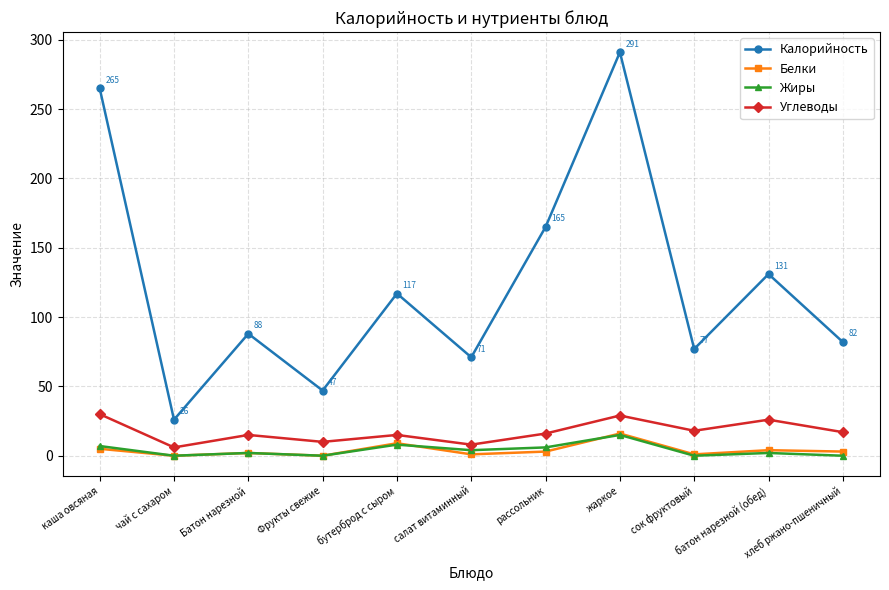

True or false: Калорийность and Жиры cross at least once.

False